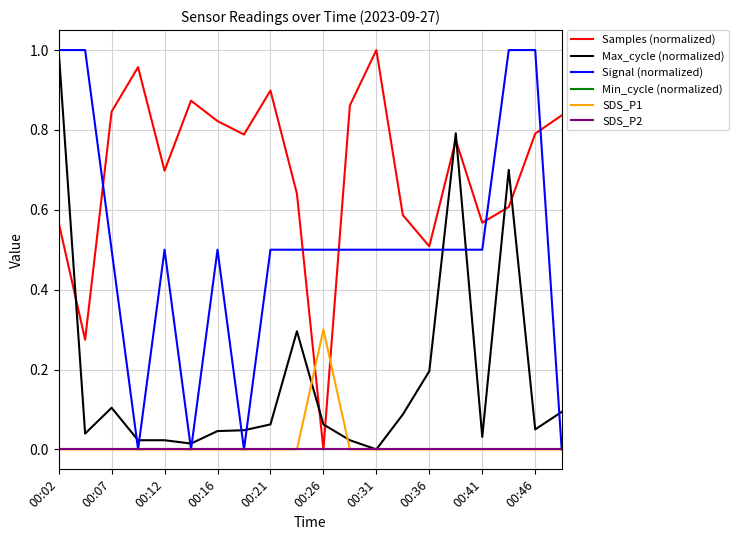

Does the chart have visible grid lines?

Yes